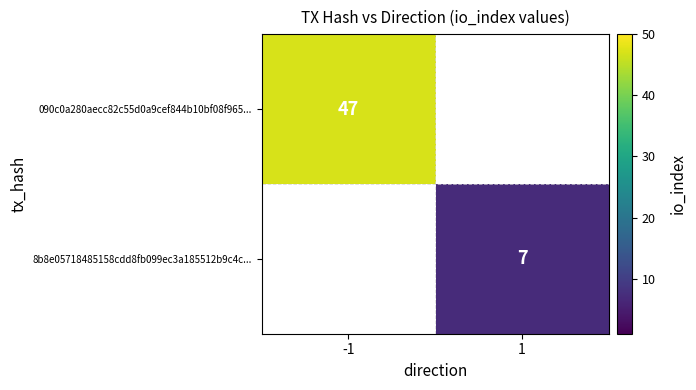

Is it true that 8b8e05718485158cdd8fb099ec3a185512b9c4c... equals 4 at 1?

False